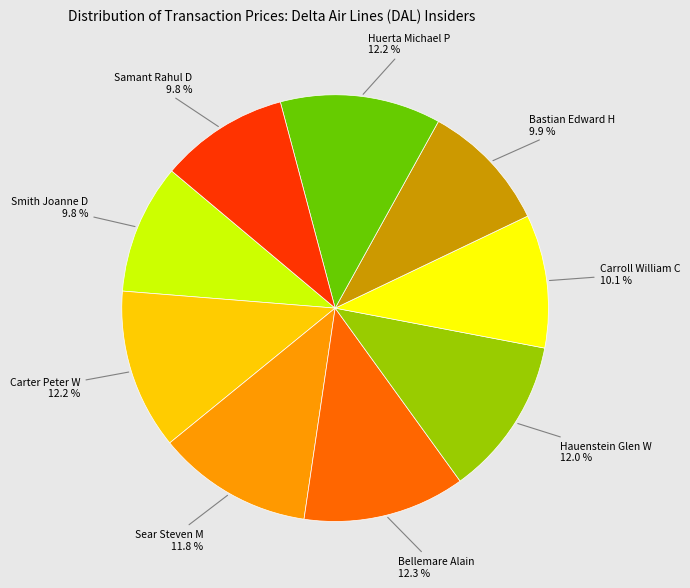

How many segments does this pie chart have?

9